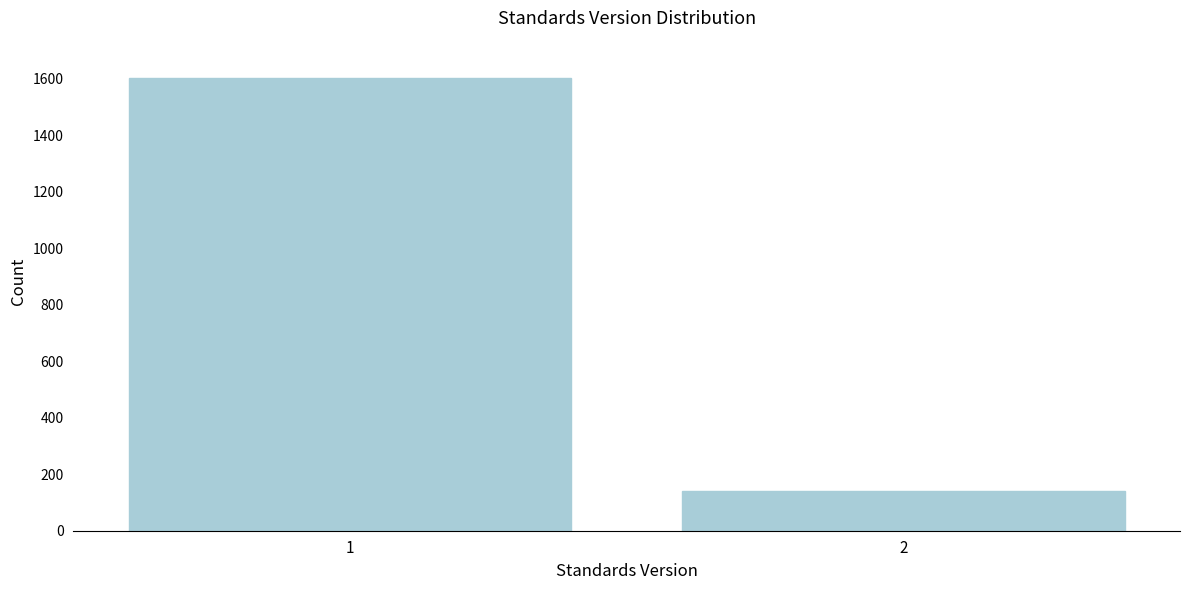

Reading left to right, list all the values displayed in this chart.

1=1603	2=139